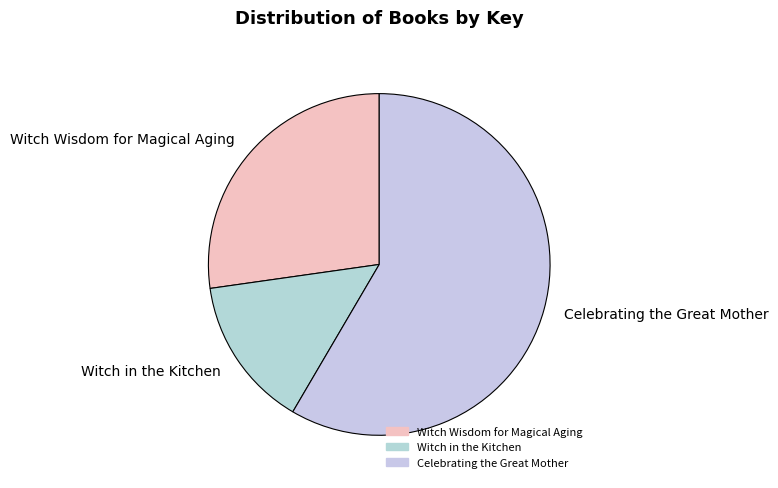

True or false: Witch in the Kitchen accounts for 2% of the total.

False